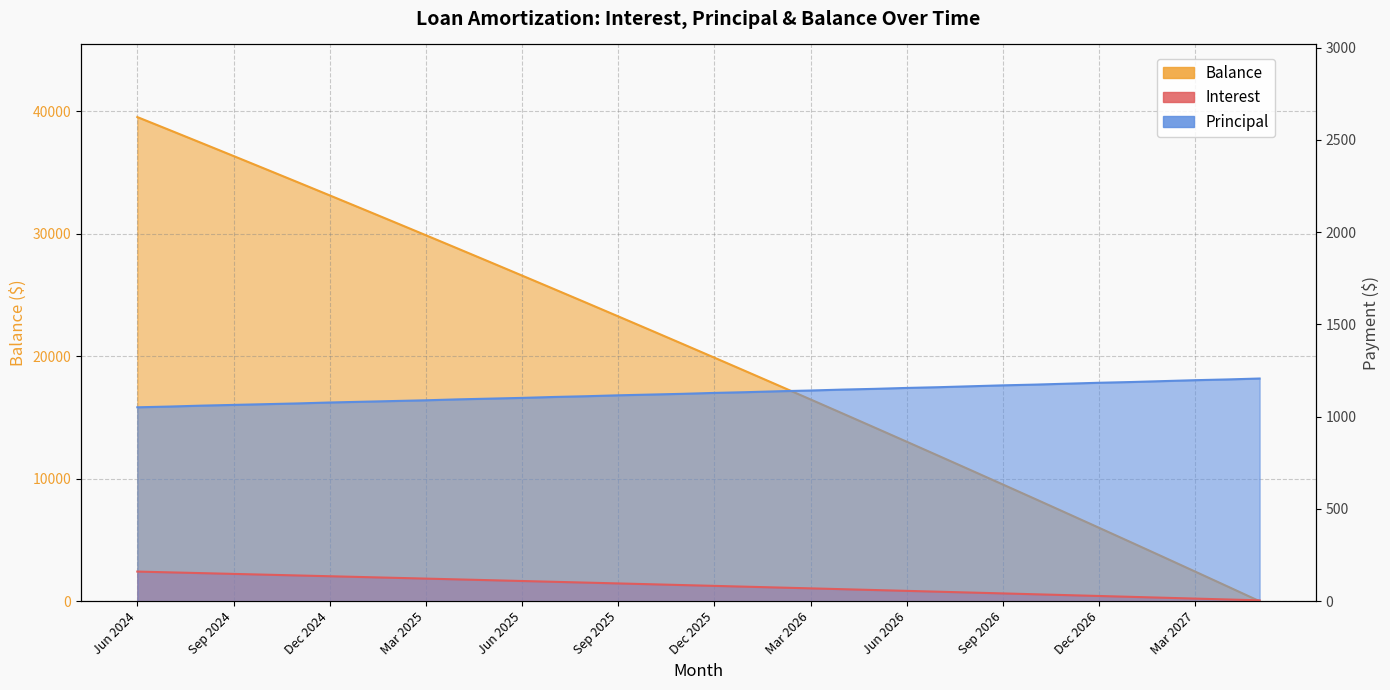

Rank the series by their maximum value, from lowest to highest.

Interest, Principal, Balance